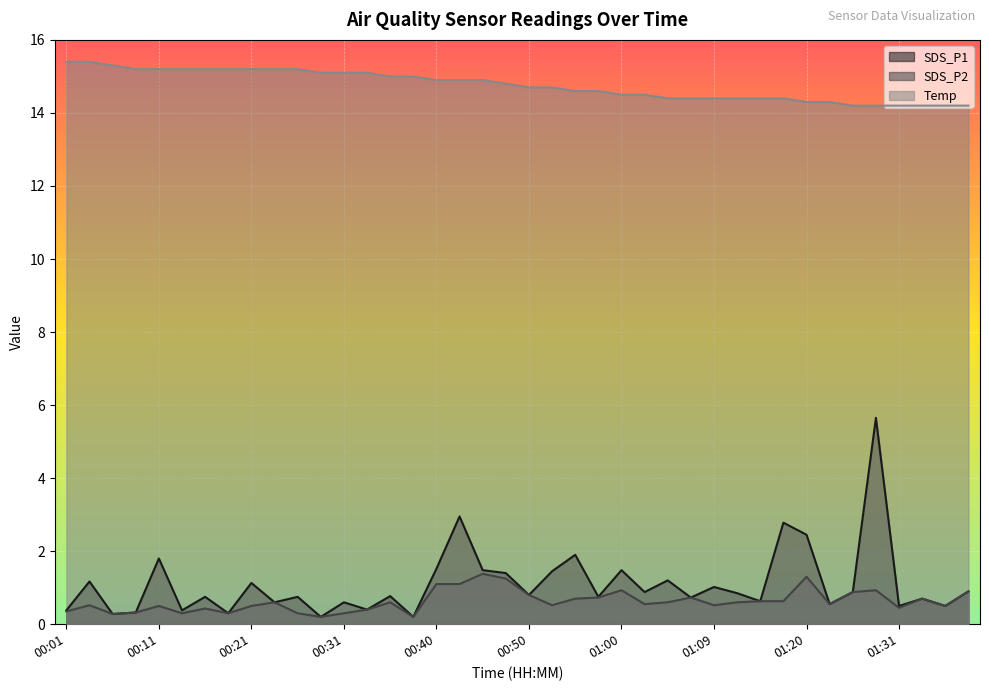

Which category has the highest value in the SDS_P1 series?

01:28